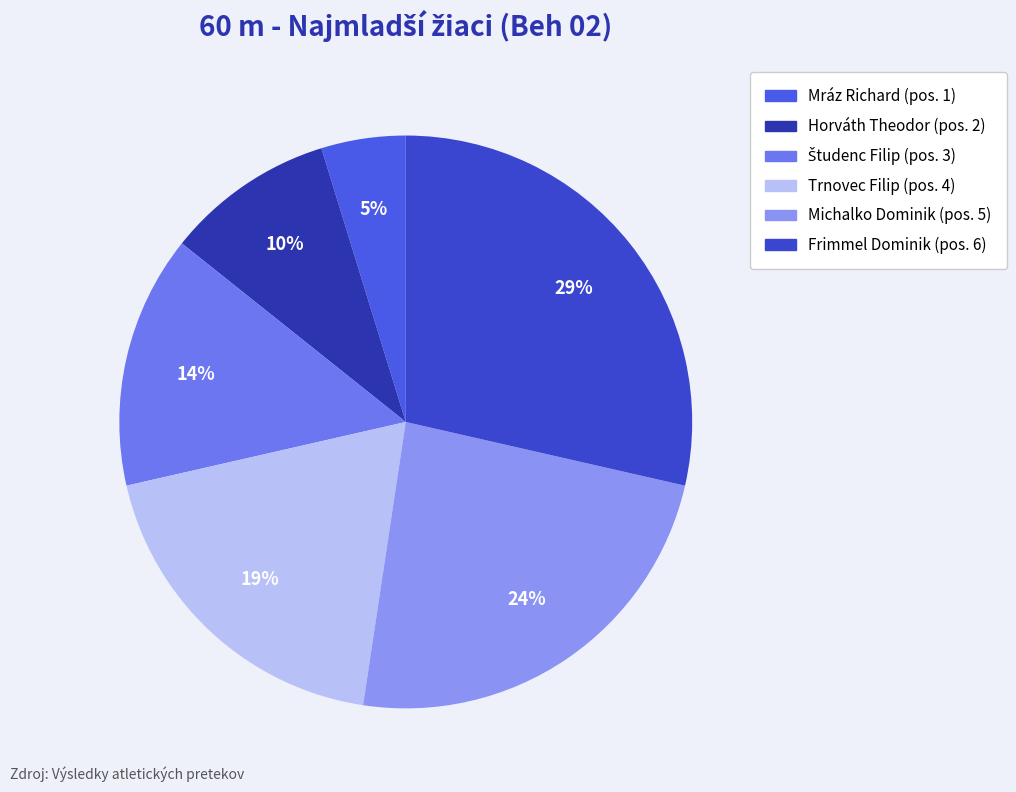

Does Horváth Theodor account for over 50% of the chart?

No